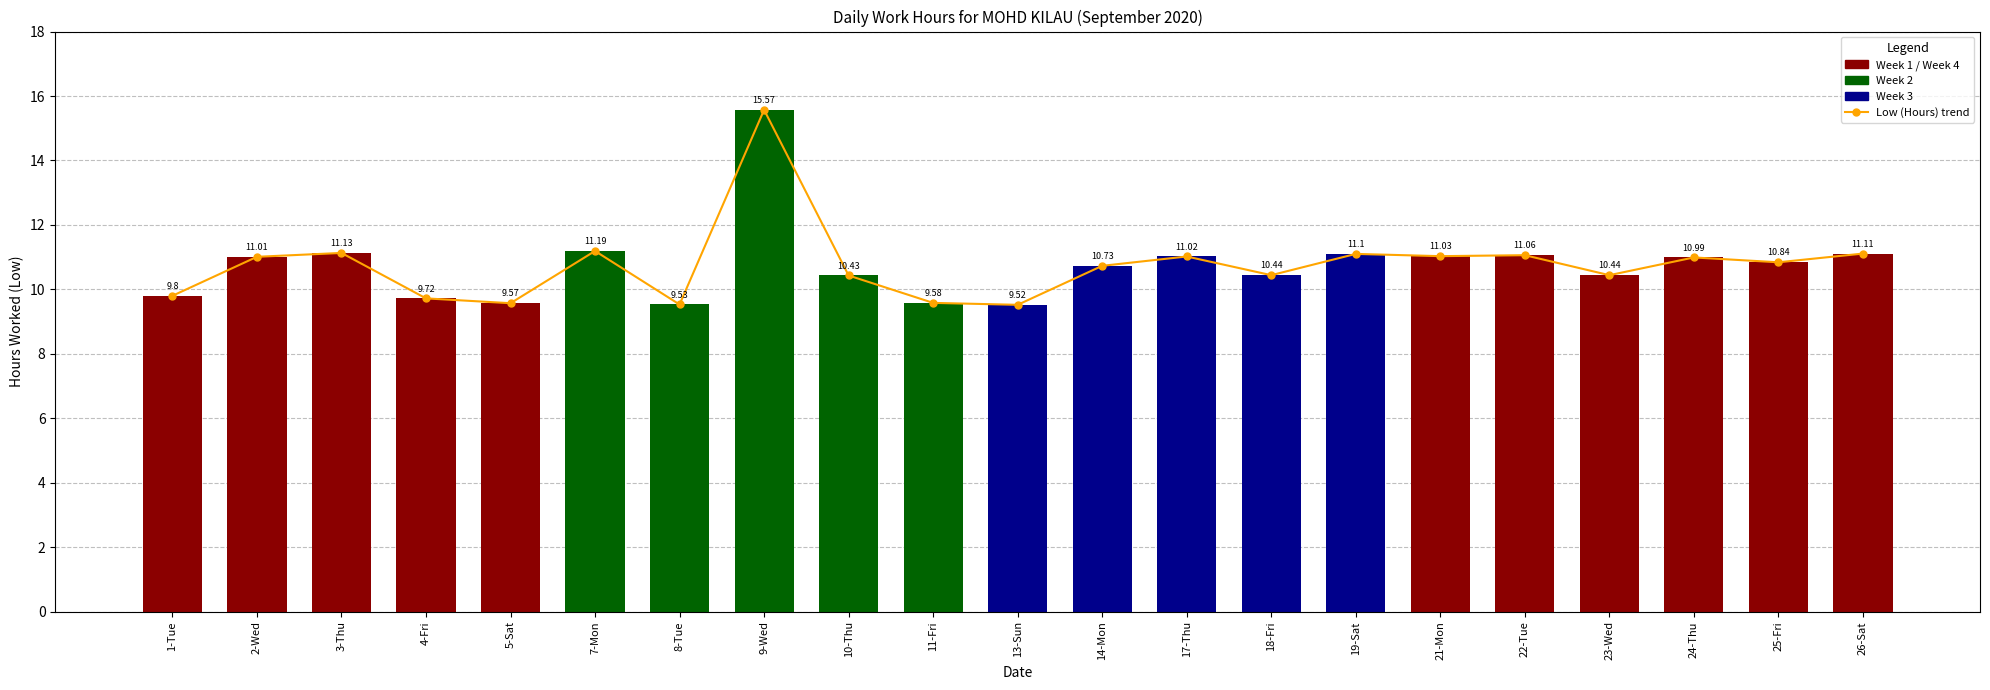

What is the value of the 9th bar from the left?

10.4